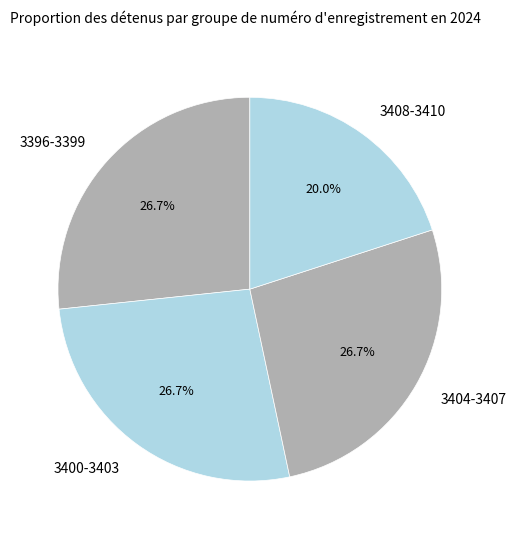

What is the ratio of the value at 3396-3399 to the value at 3404-3407?

1.0